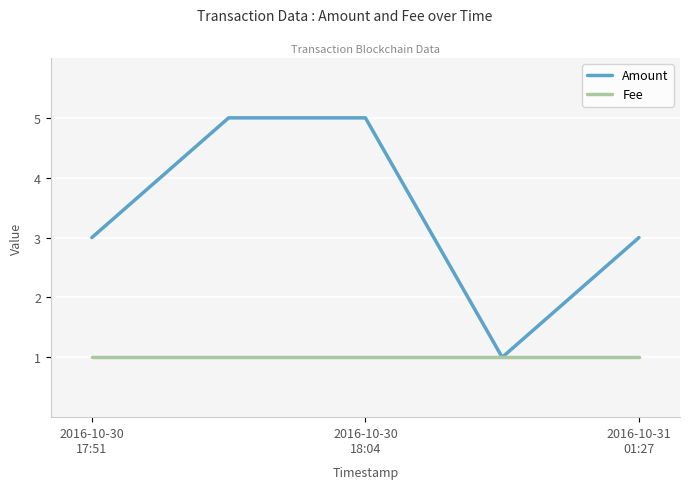

At which label is Amount closest to 3?

2016-10-30
17:51